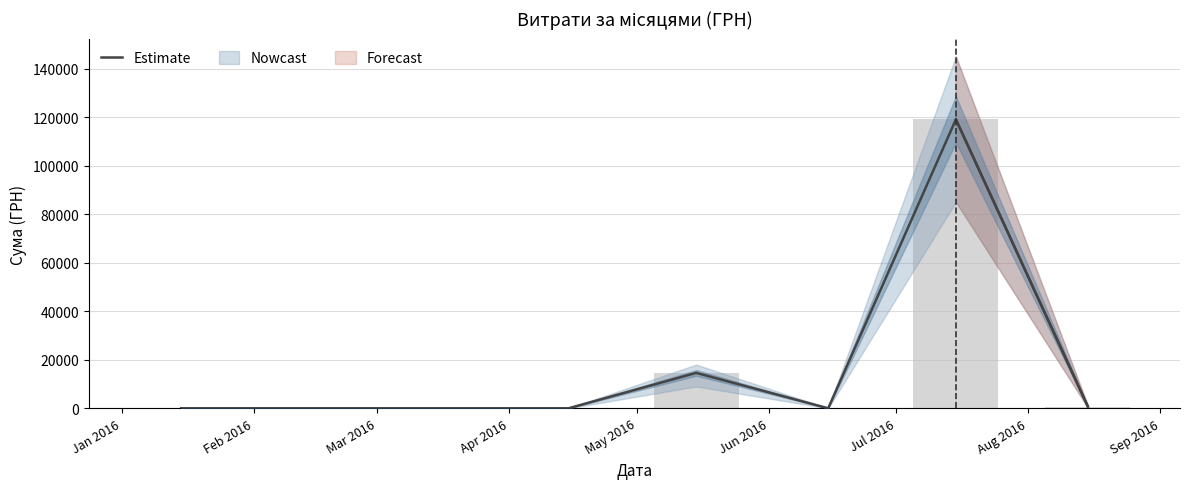

List the labels in order of value, smallest first.

Jan 2016, Feb 2016, Mar 2016, Apr 2016, Jun 2016, Aug 2016, May 2016, Jul 2016